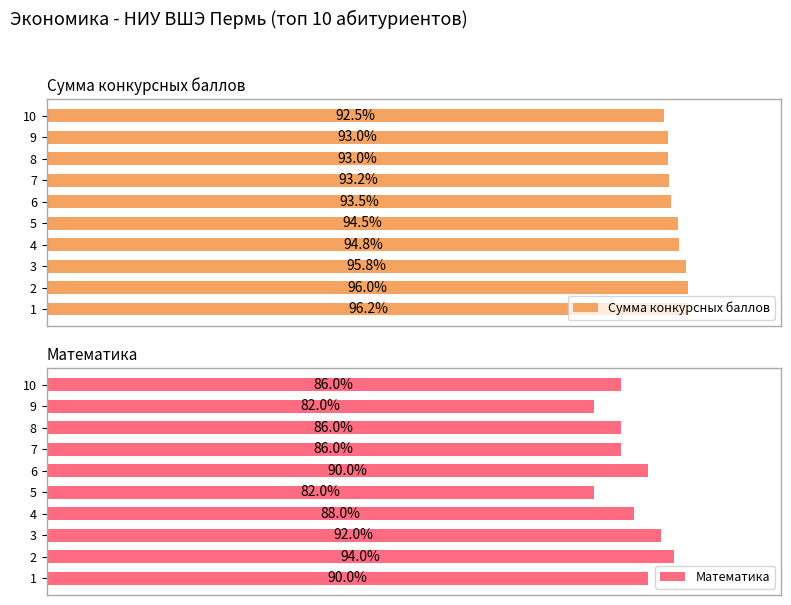

What are all the series names shown in the legend?

Сумма конкурсных баллов, Математика